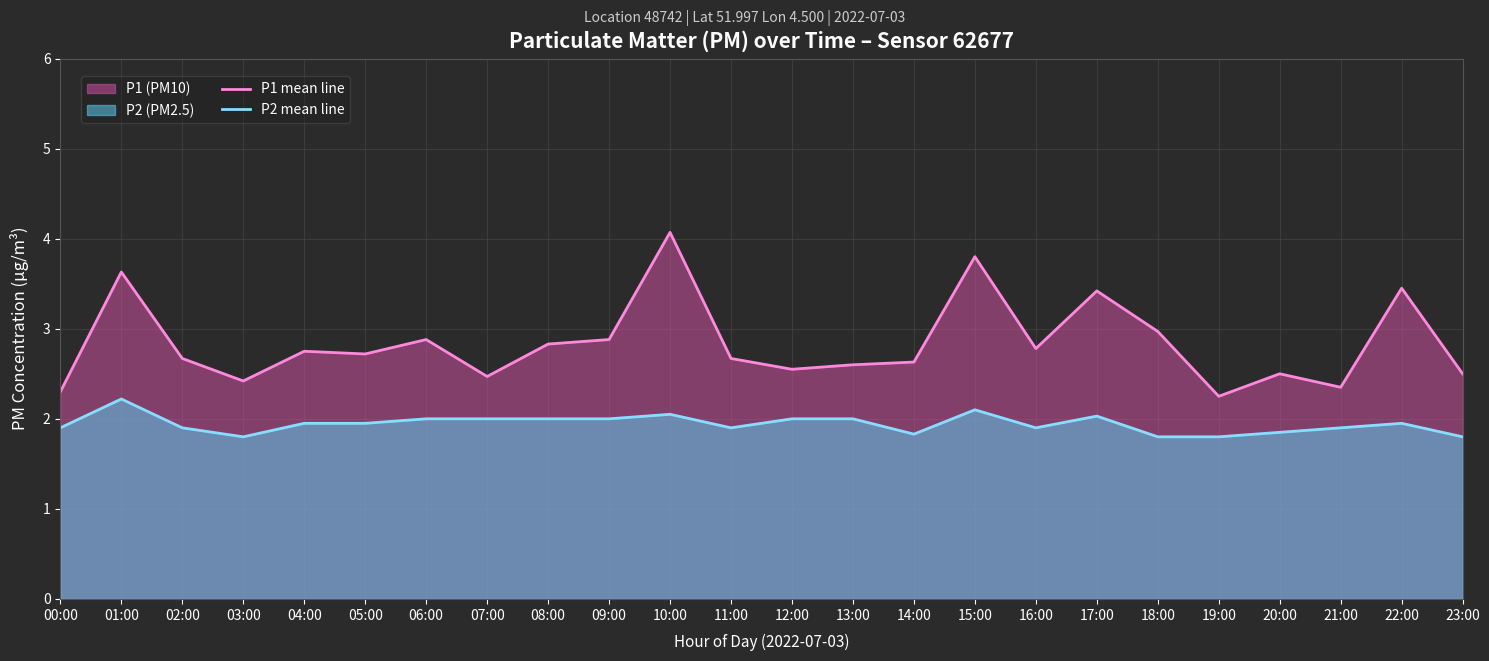

Which category has the lowest value in the P1 mean line series?

19:00